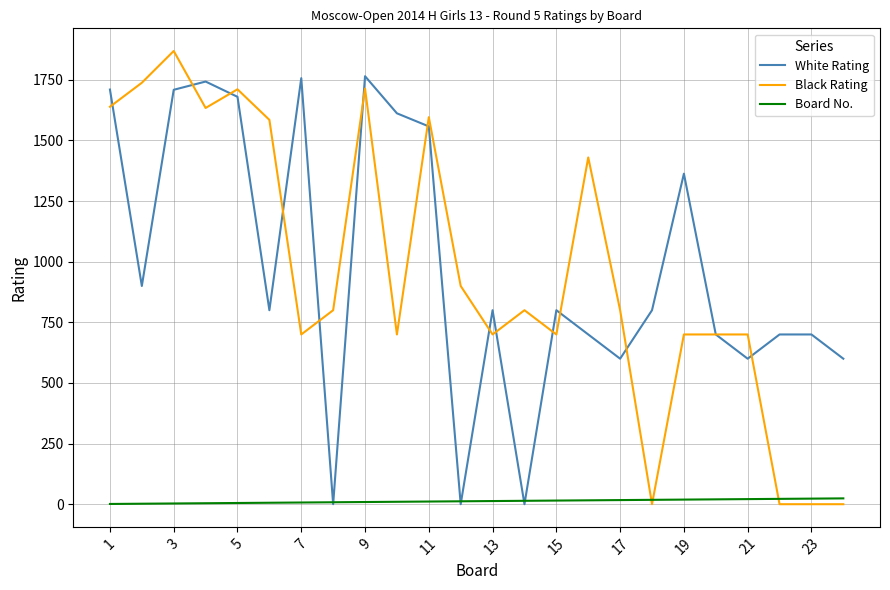

What is the sum of all Black Rating values?

23116